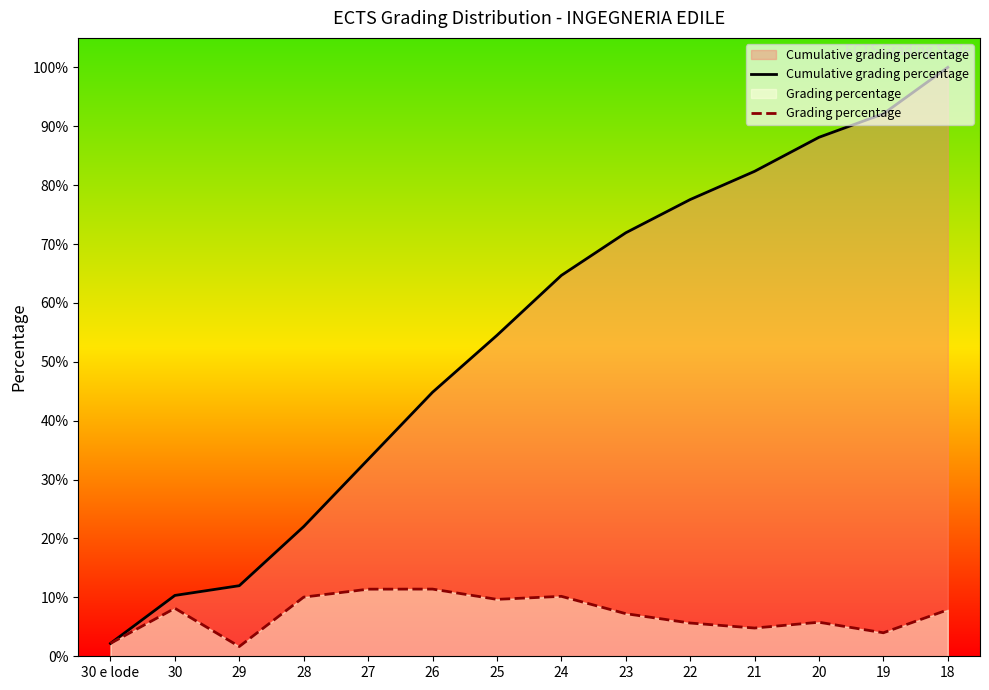

Does the chart have visible grid lines?

No